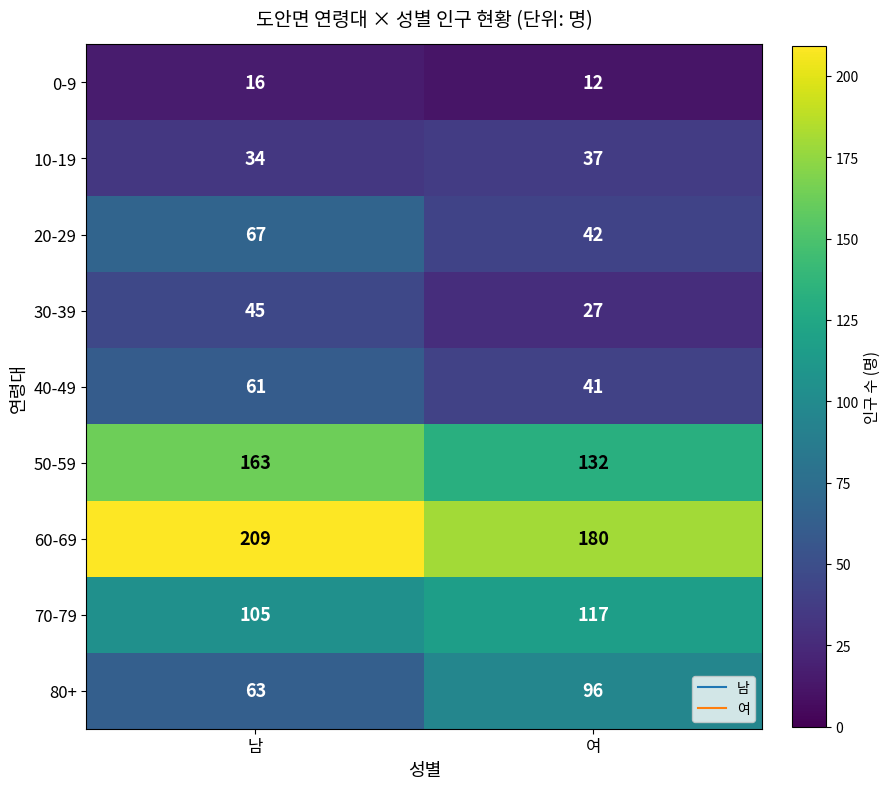

Which series has the largest total across all categories?

60-69